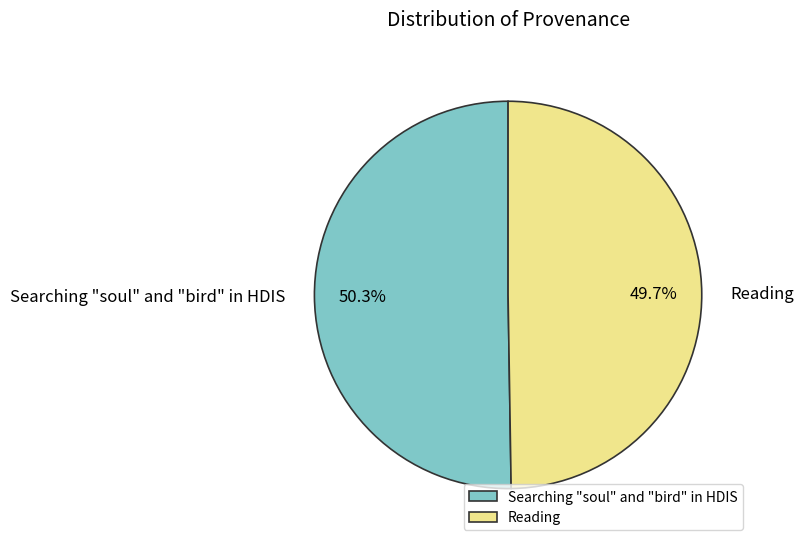

Combined, what portion of the pie is Reading and Searching "soul" and "bird" in HDIS?

100.0%